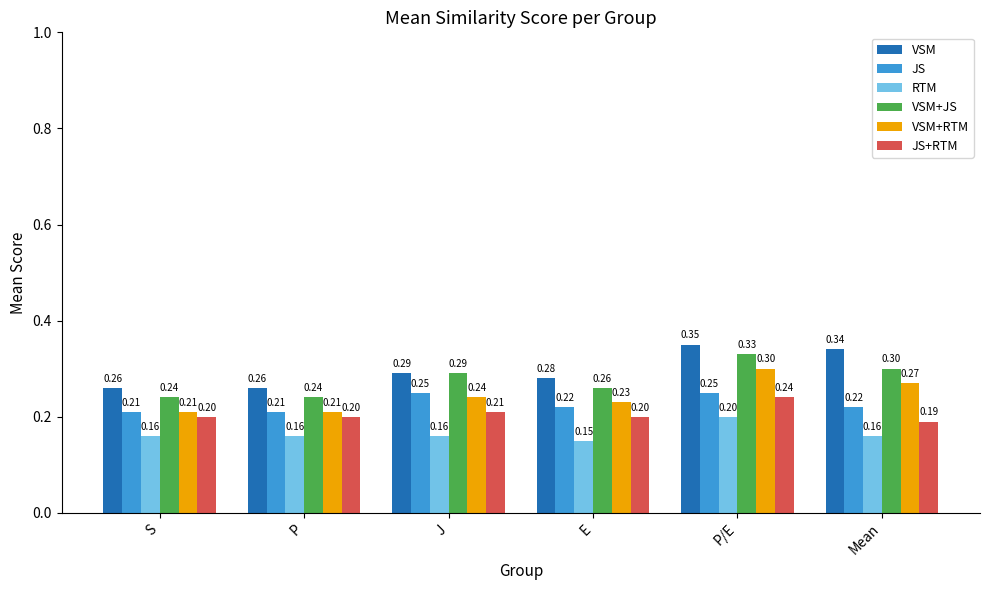

At which label does RTM reach its peak?

P/E